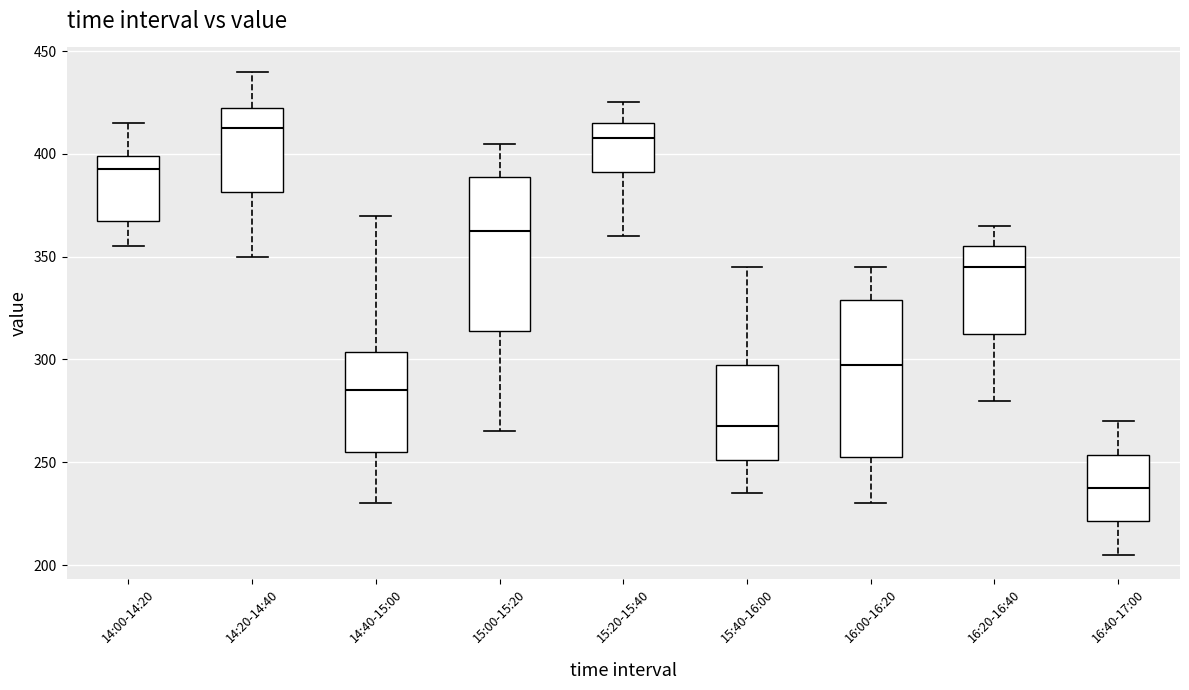

Where does the median line of the box for 14:40-15:00 sit on the y-axis? The values are not printed on the chart, so give them approximately, as read against the axis.

285